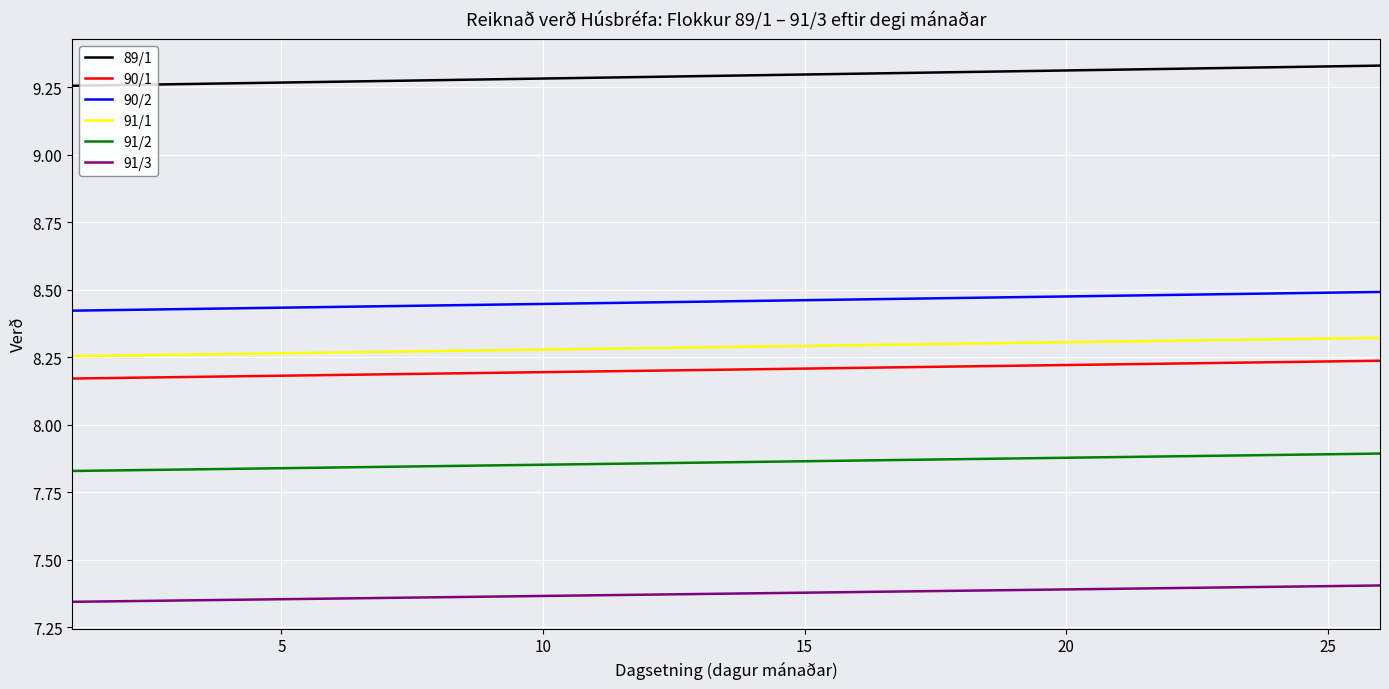

True or false: 90/1 and 89/1 intersect in this chart.

False